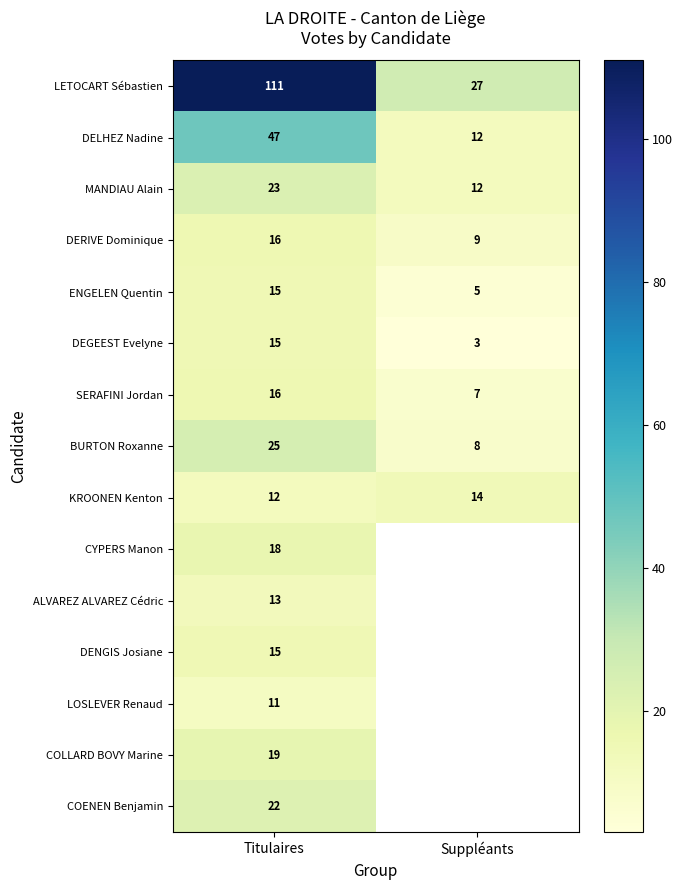

The KROONEN Kenton series shows 12 at Titulaires. True or false?

True